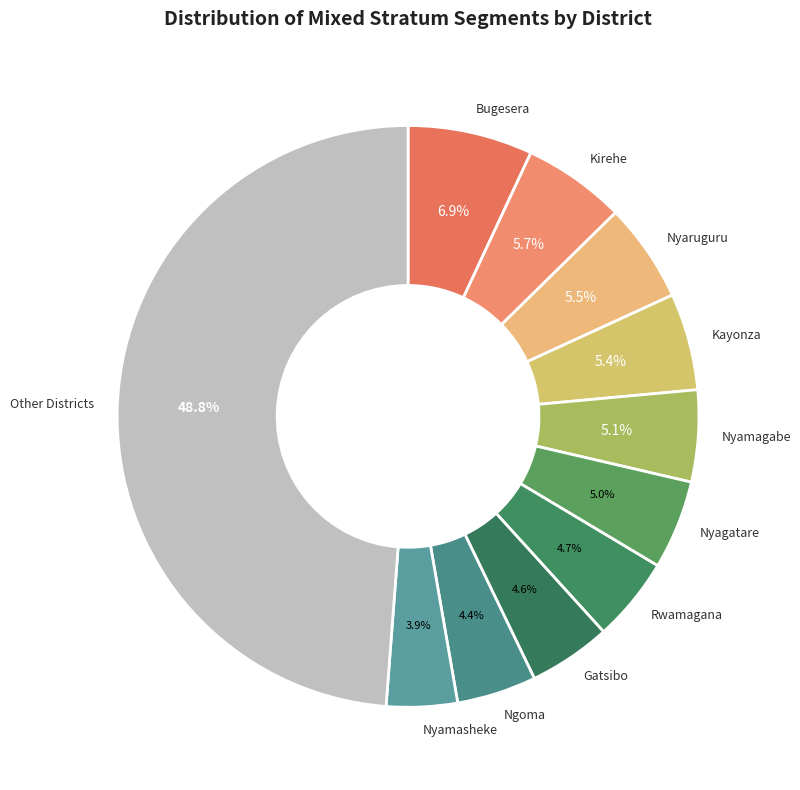

Between Kayonza and Rwamagana, which is larger?

Kayonza